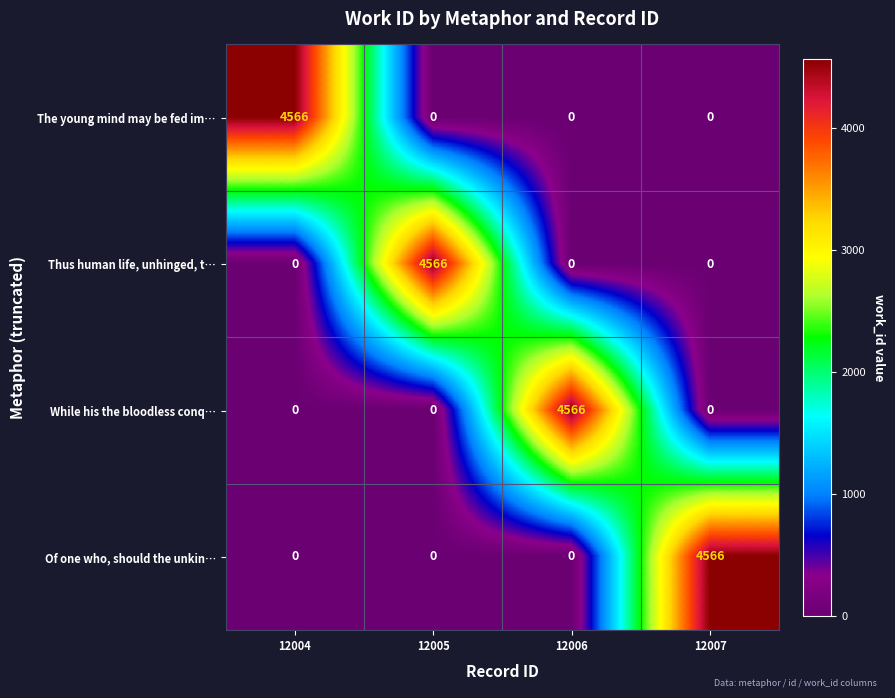

What is the maximum value shown in the chart?

4566